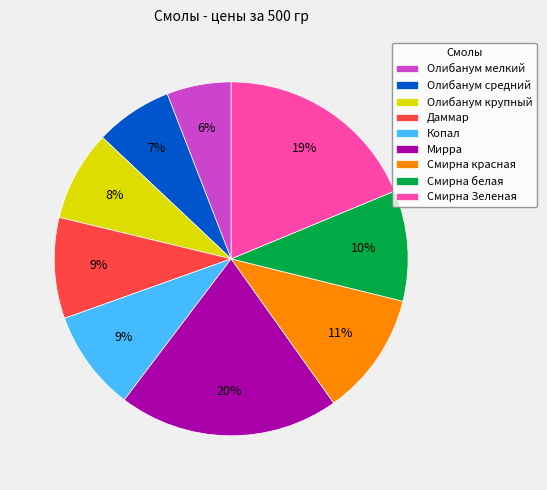

Count the number of slices in the pie.

9